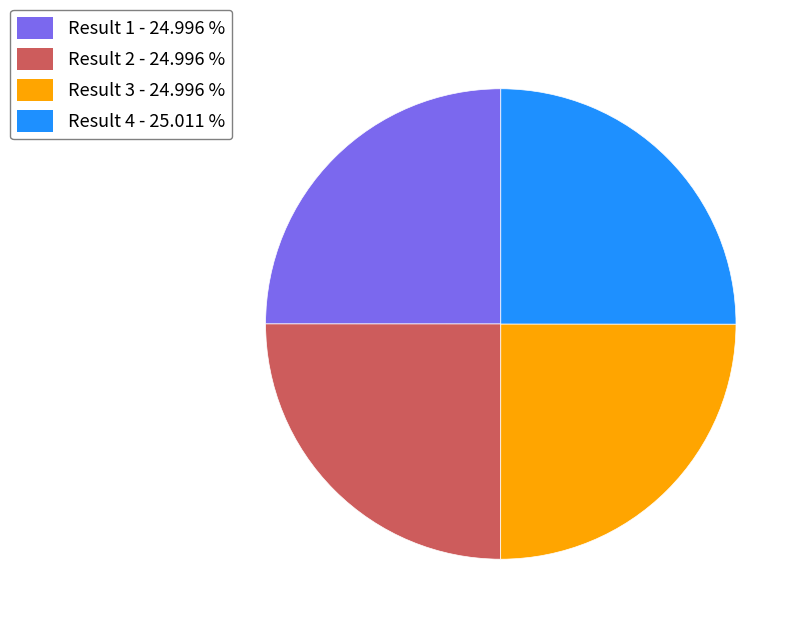

Does Result 1 - 24.996 % account for over 50% of the chart?

No